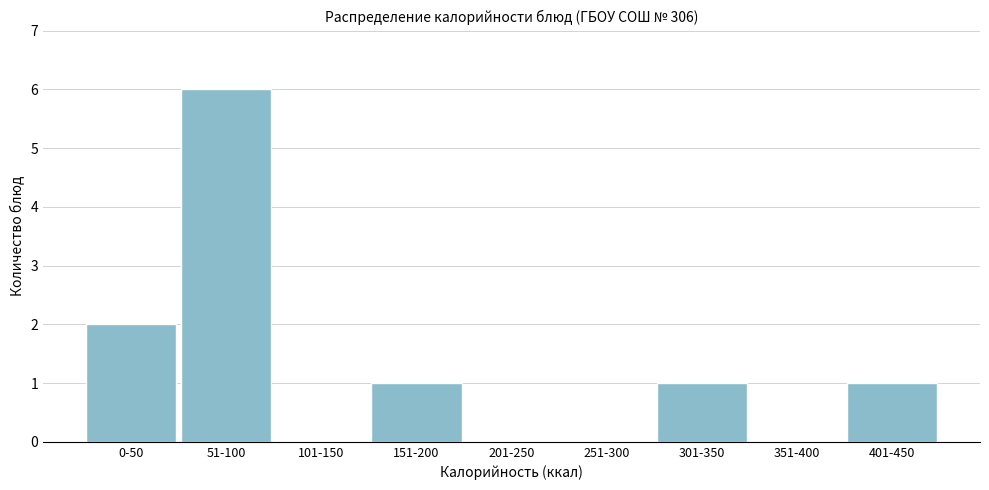

Reading right to left, extract all data points from this chart.

401-450=1	351-400=0	301-350=1	251-300=0	201-250=0	151-200=1	101-150=0	51-100=6	0-50=2